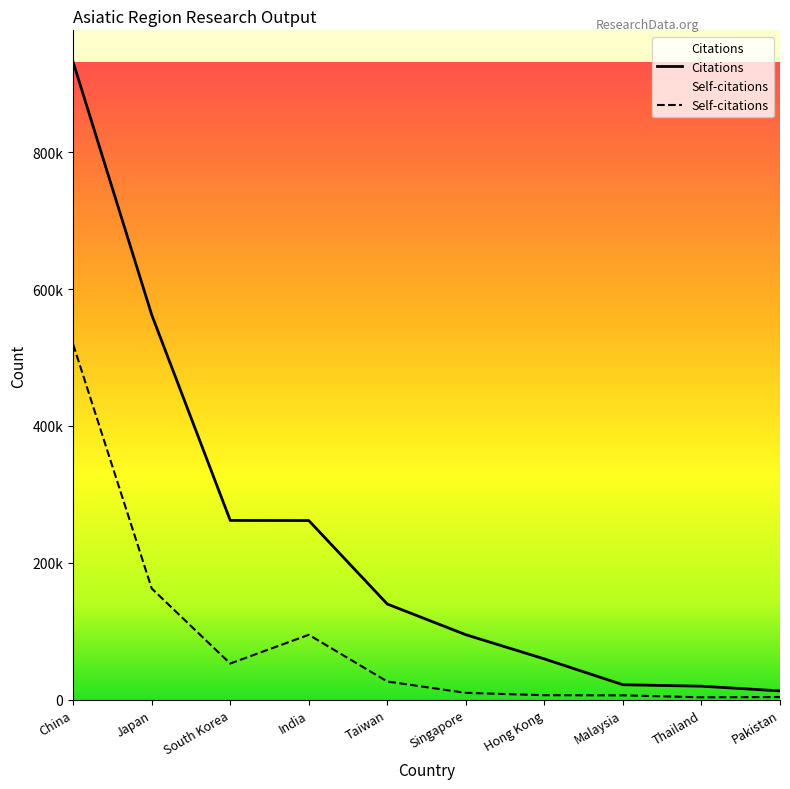

Is it true that Self-citations equals 15273 at Singapore?

False